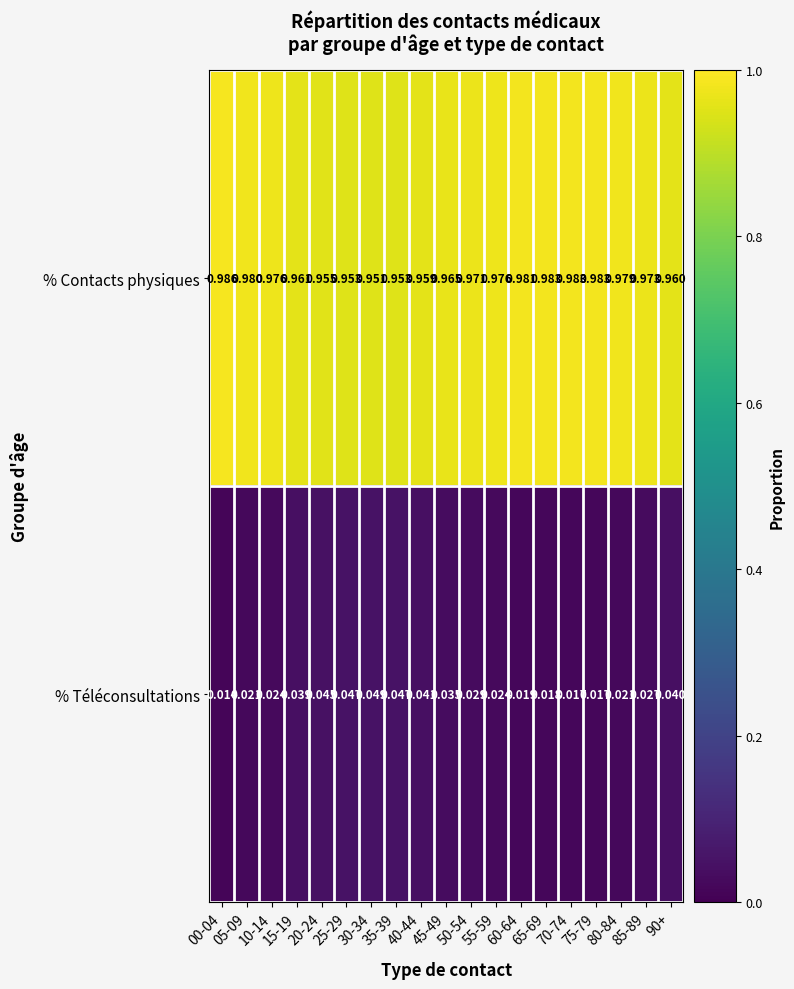

Is the value of % Contacts physiques at 70-74 greater than the value of % Téléconsultations at 55-59?

Yes